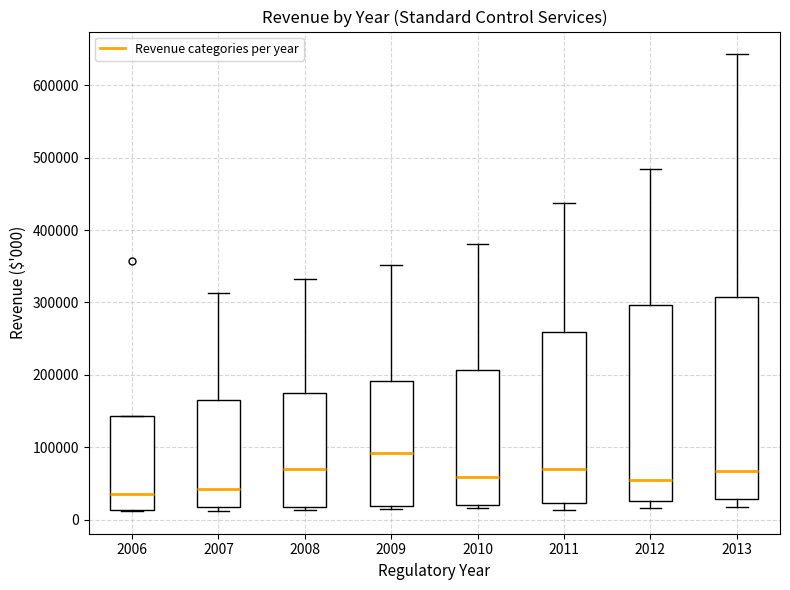

Where is the upper edge of the box at x = 2009 on the y-axis? The values are not printed on the chart, so give them approximately, as read against the axis.

190000